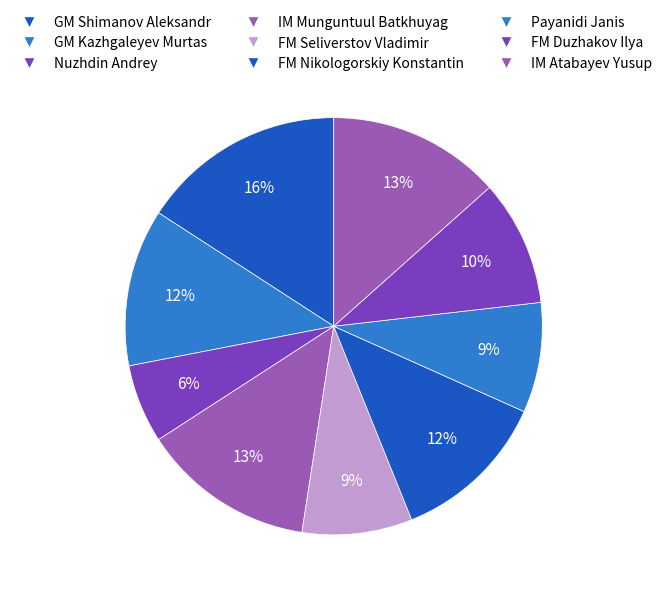

To the nearest percent, what is the combined percentage of IM Munguntuul Batkhuyag and FM Seliverstov Vladimir?

22%